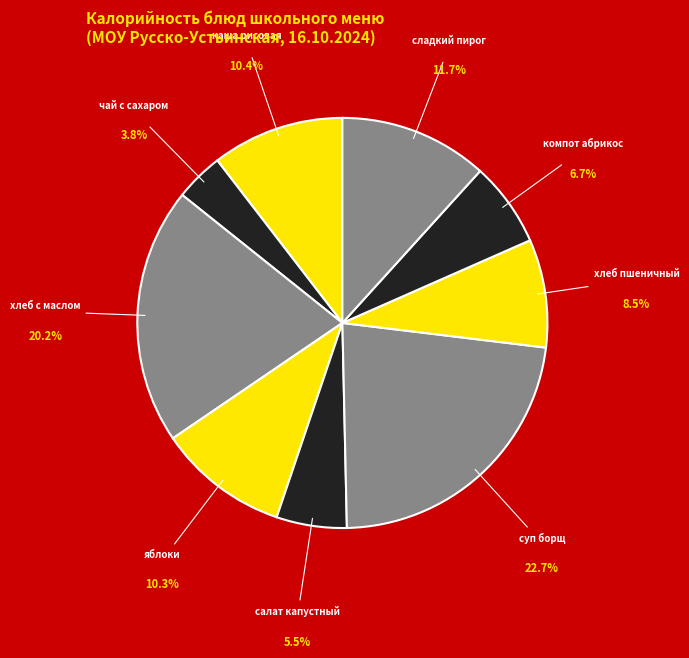

The суп борщ slice represents 23% of the pie. True or false?

True